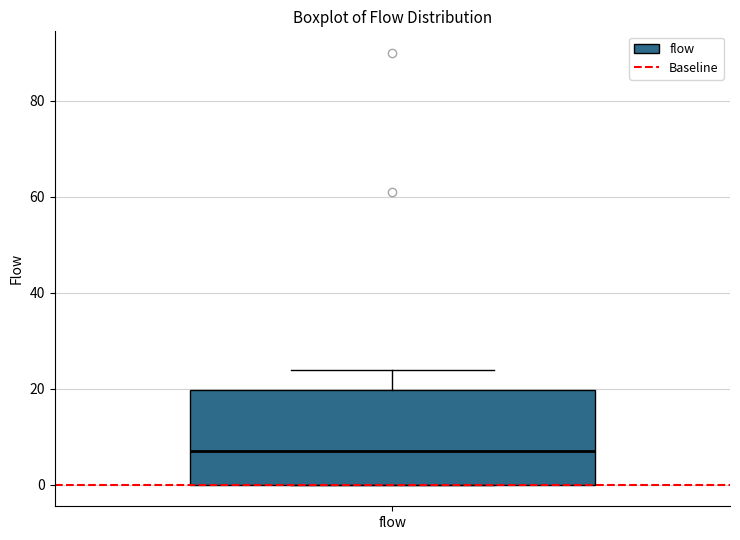

Where is the upper edge of the box for flow on the y-axis? The values are not printed on the chart, so give them approximately, as read against the axis.

20